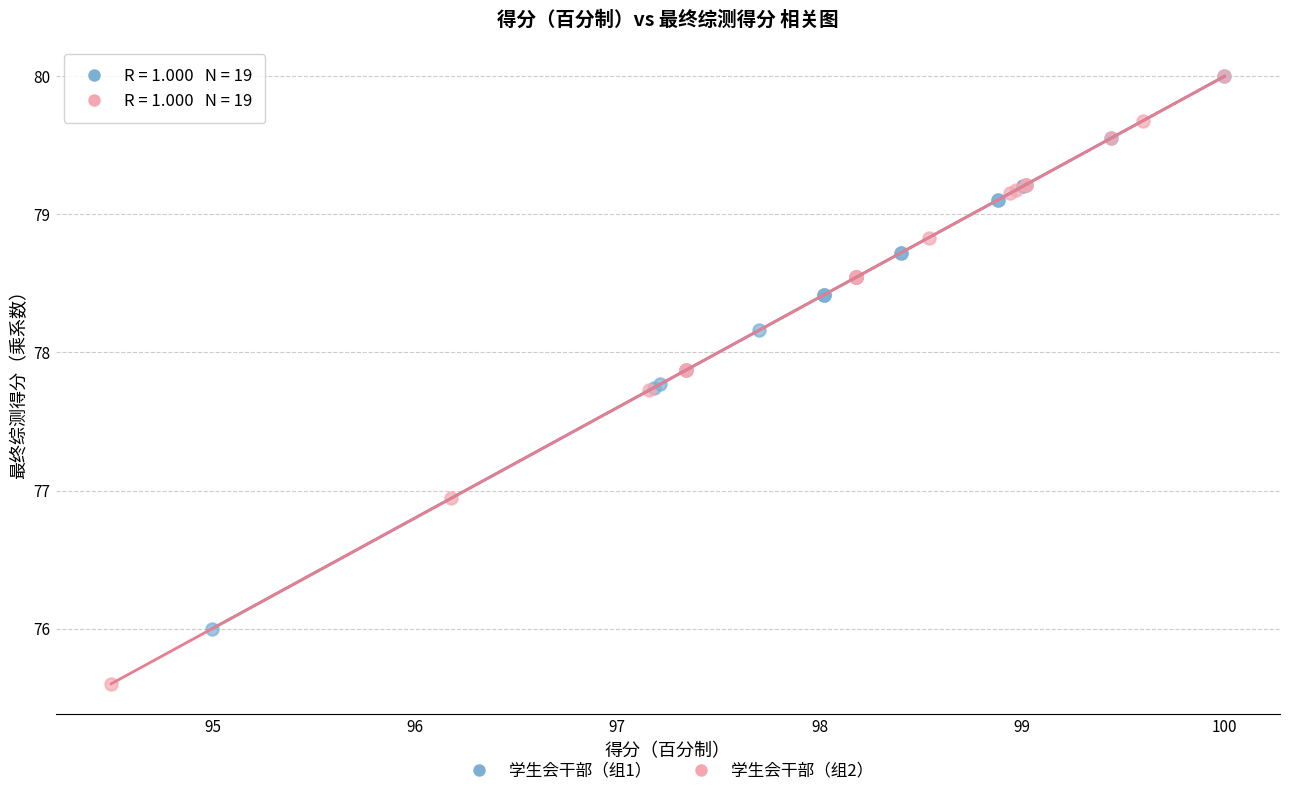

What are all the series names shown in the legend?

学生会干部（组1）, 学生会干部（组2）